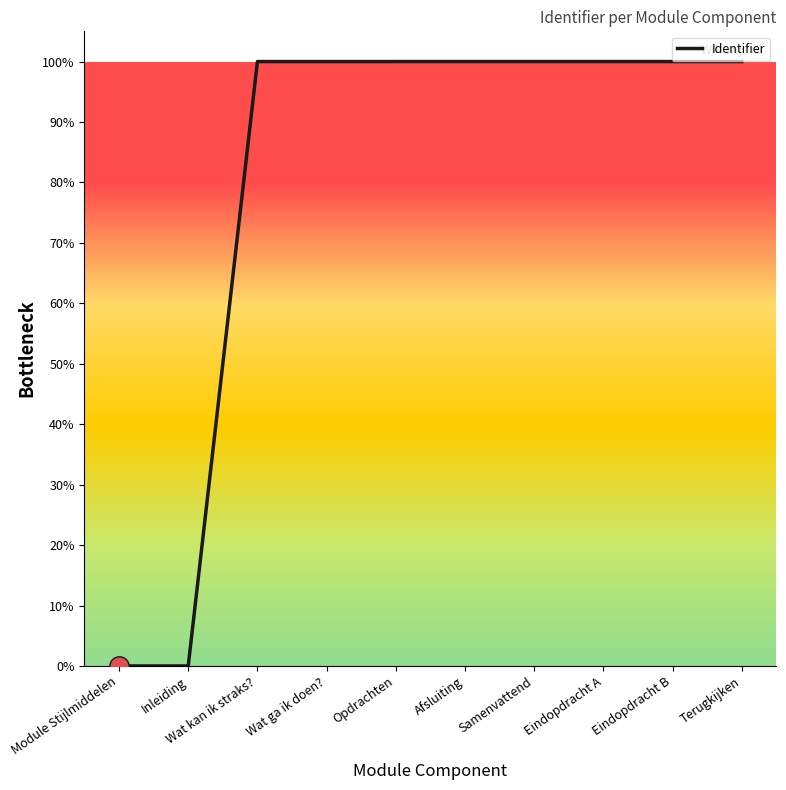

Is this an area chart (filled region under the line)?

No